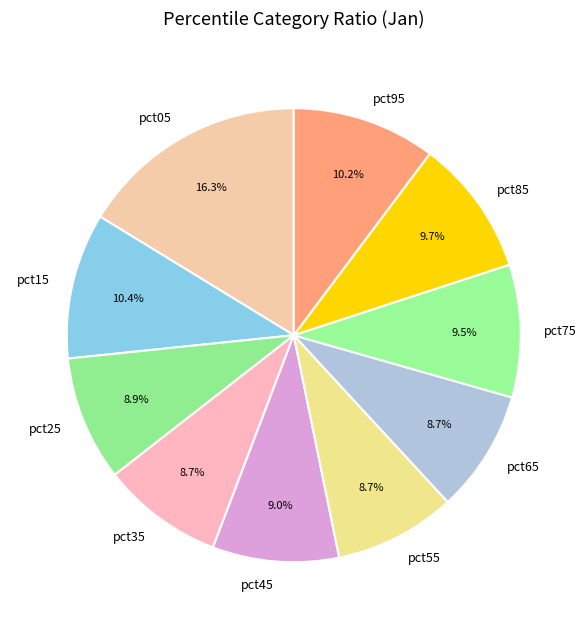

Is it true that pct45 is 9% of the pie?

True